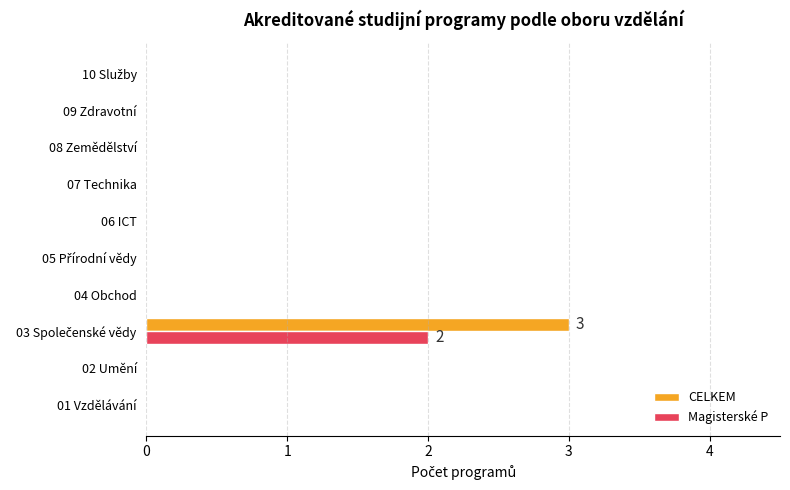

True or false: CELKEM has a value of -1 at 06 ICT.

False